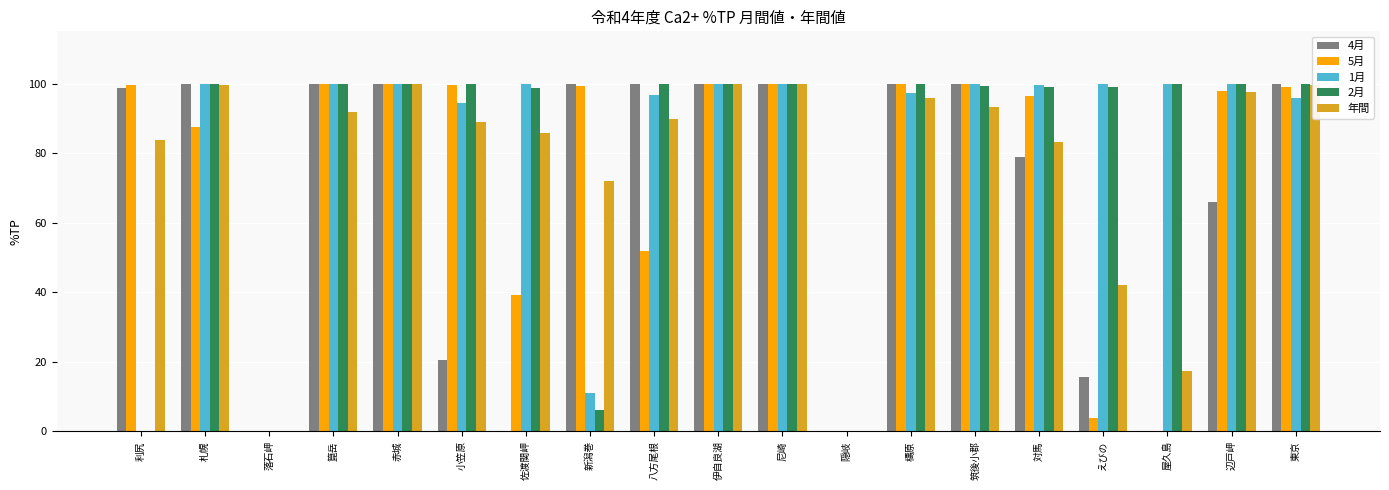

The value of 2月 at 筑後小郡 is 99.3. True or false?

True